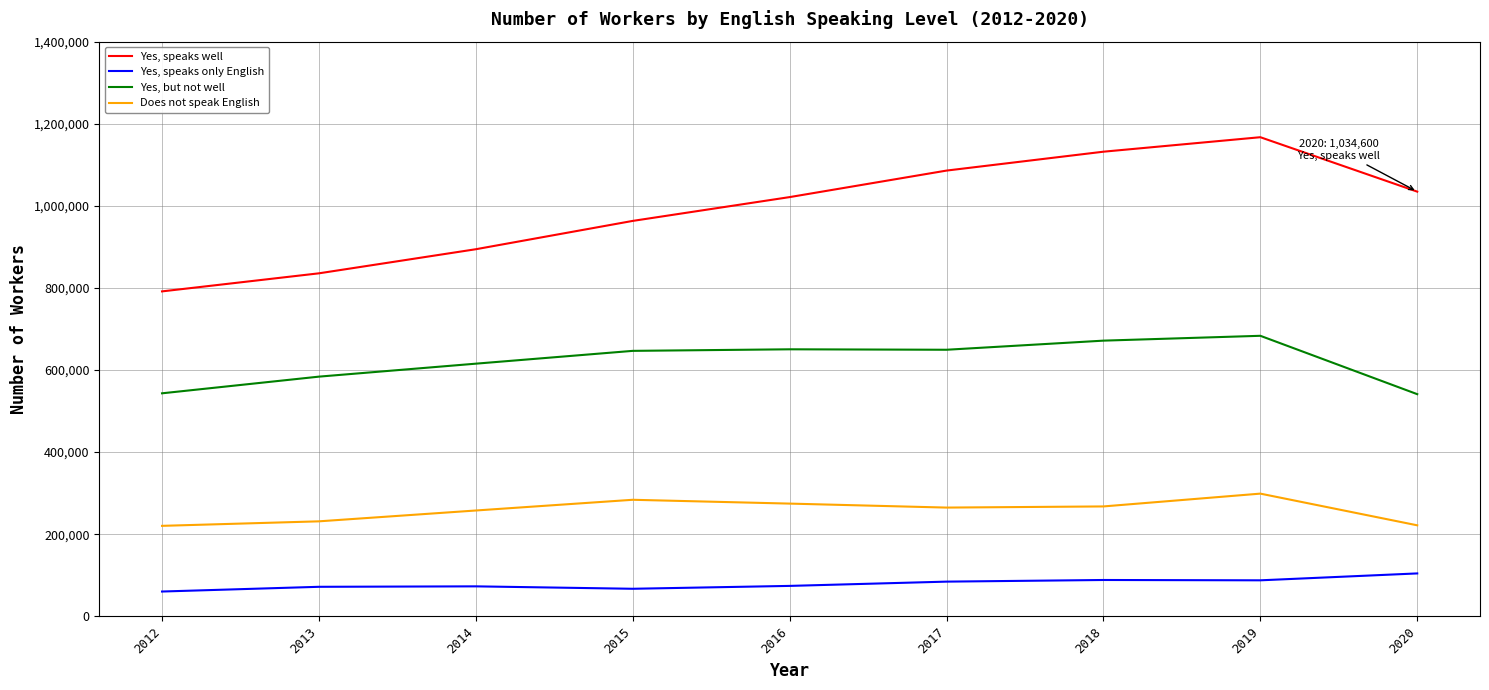

True or false: Yes, speaks only English and Yes, speaks well cross at least once.

False